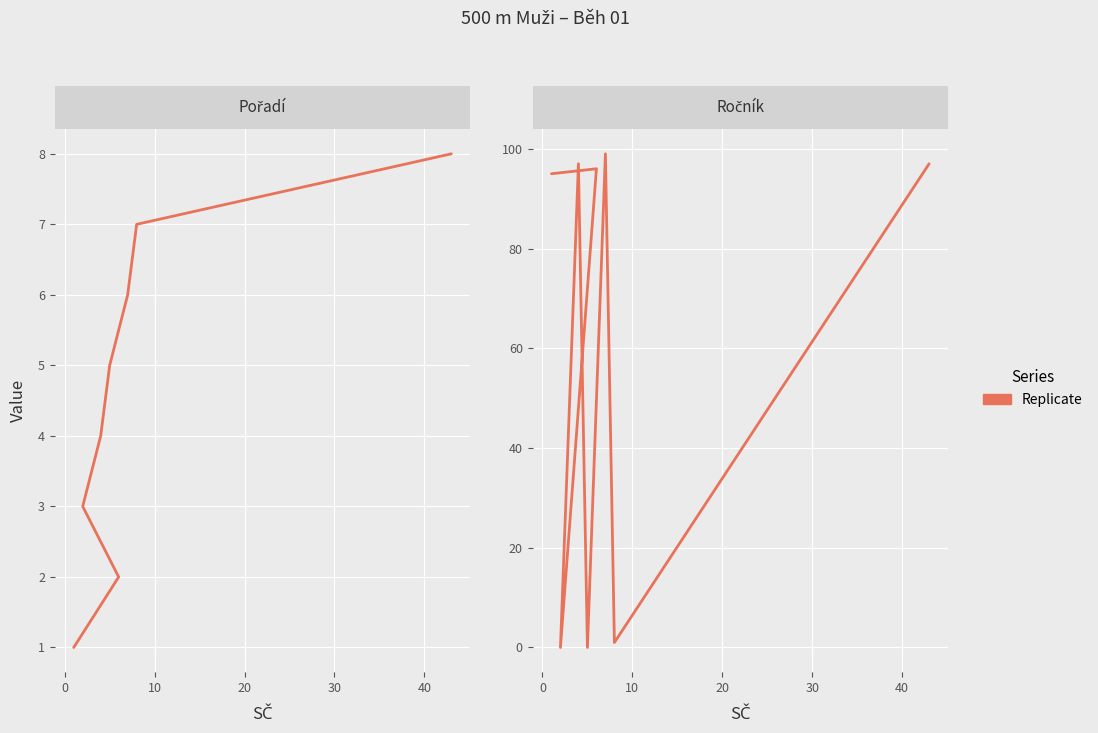

How many values in the Ročník series exceed 96?

3